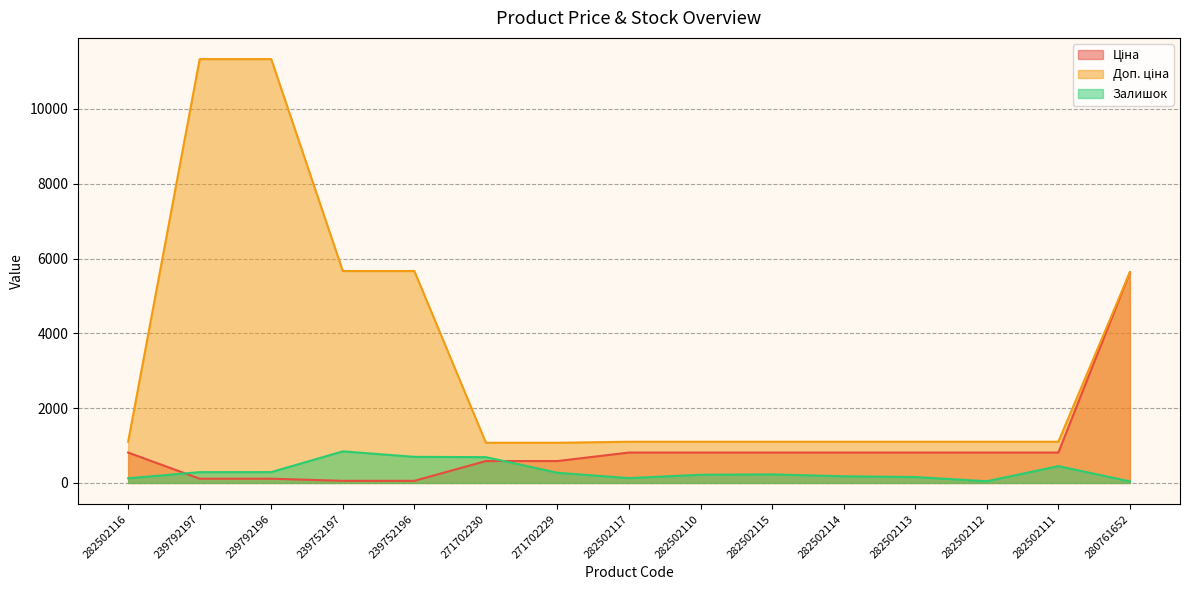

What is the label of the 5th point from the right?

282502114